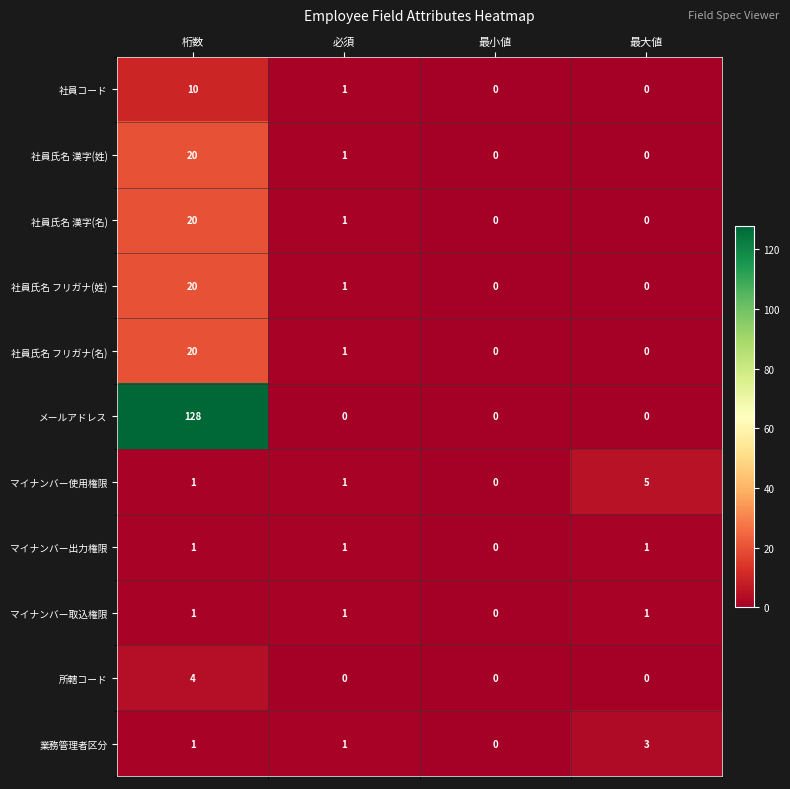

How many values in the 社員氏名 フリガナ(名) series are below 1?

2